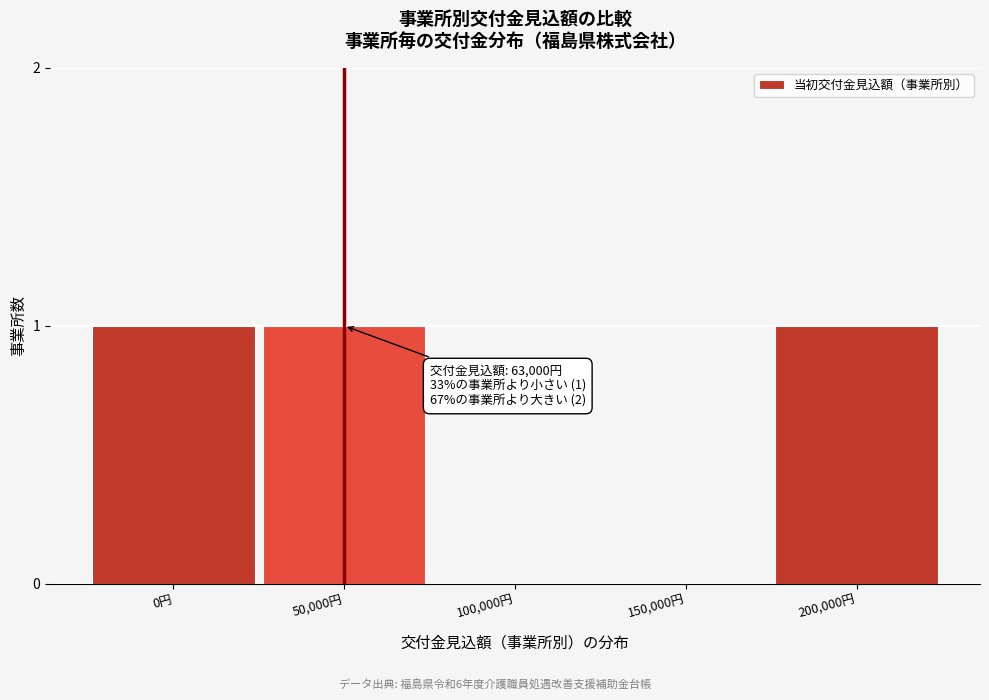

Reading left to right, list all the values displayed in this chart.

0円=1	50,000円=1	100,000円=0	150,000円=0	200,000円=1